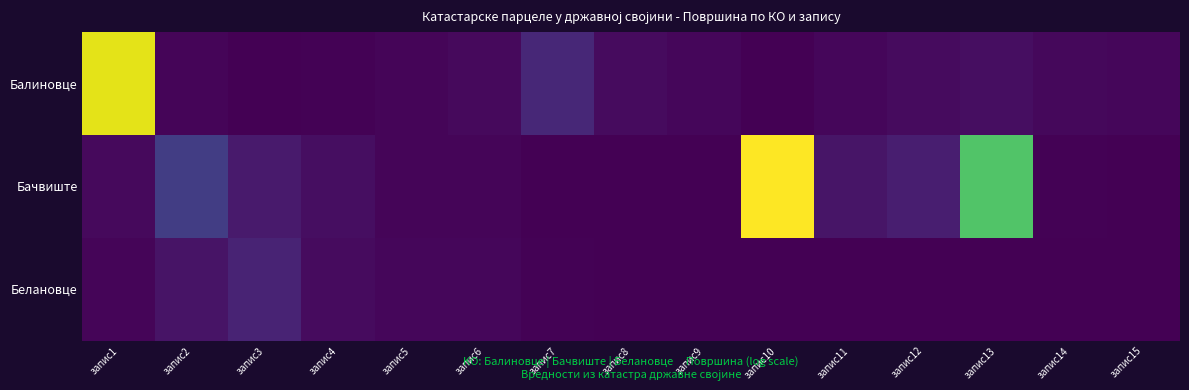

At which category does the chart reach its peak across all series?

запис10